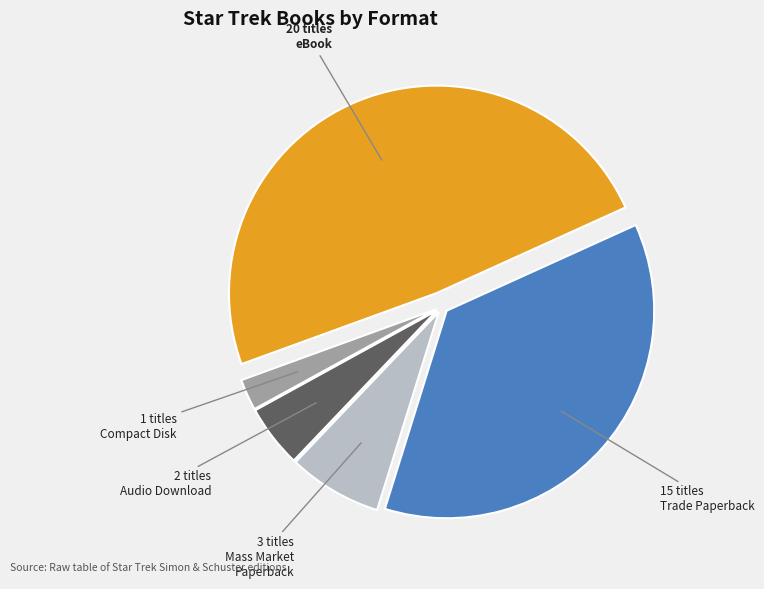

How many slices are in this pie chart?

5